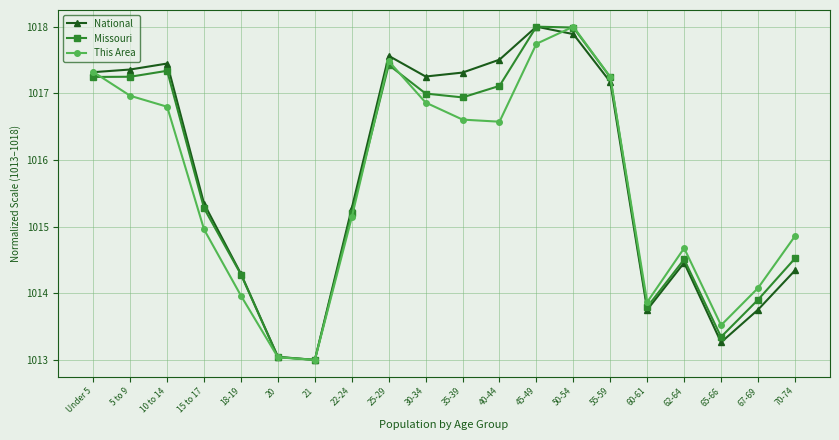

What is the greatest value displayed?

1018.0